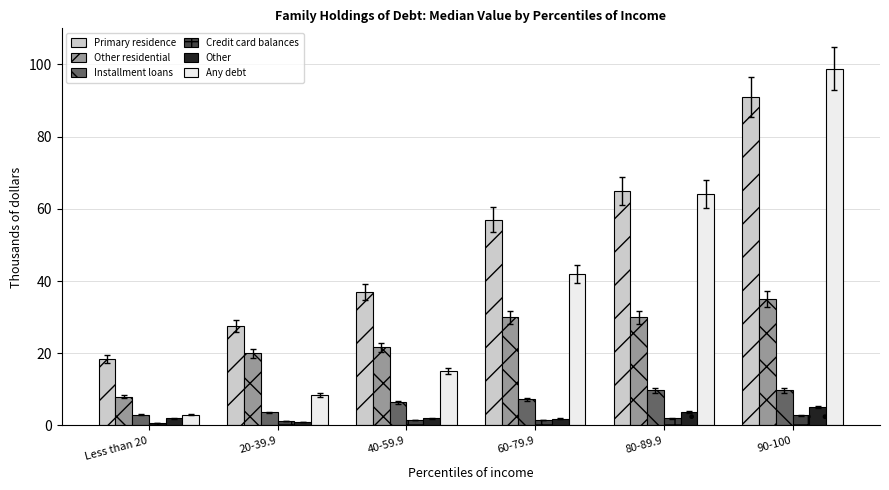

What is the difference between the maximum and minimum values in the Other series?

4.0